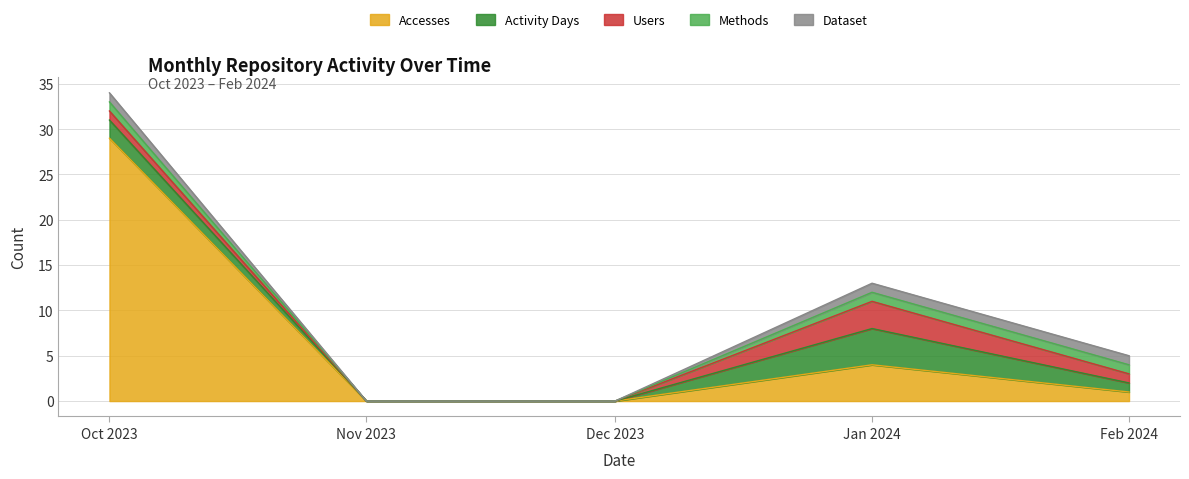

Which has a higher value, 2023-12-01 or 2023-10-01?

2023-10-01